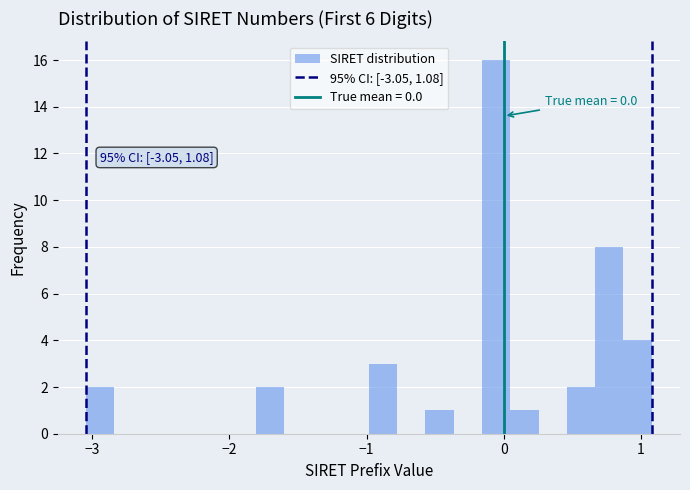

Around what value on the x-axis is the tallest bar? Give the approximate position of its centre, as read against the axis.

-0.1